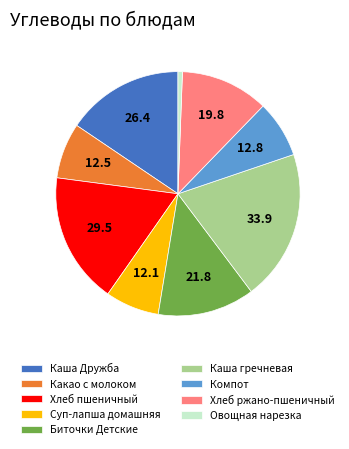

The Каша гречневая slice represents 8% of the pie. True or false?

False